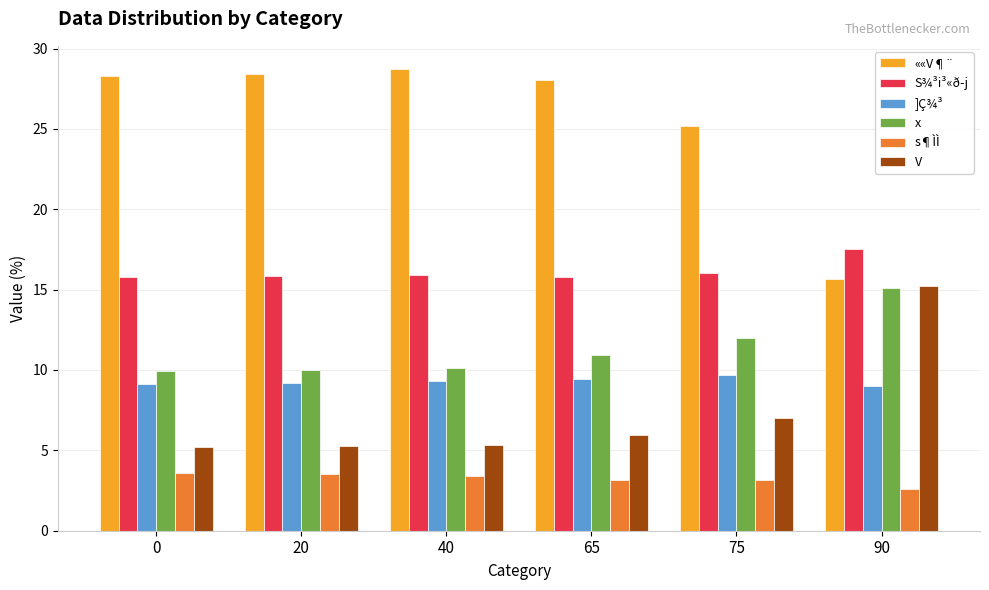

Which series has the widest spread of values?

««V¶¨